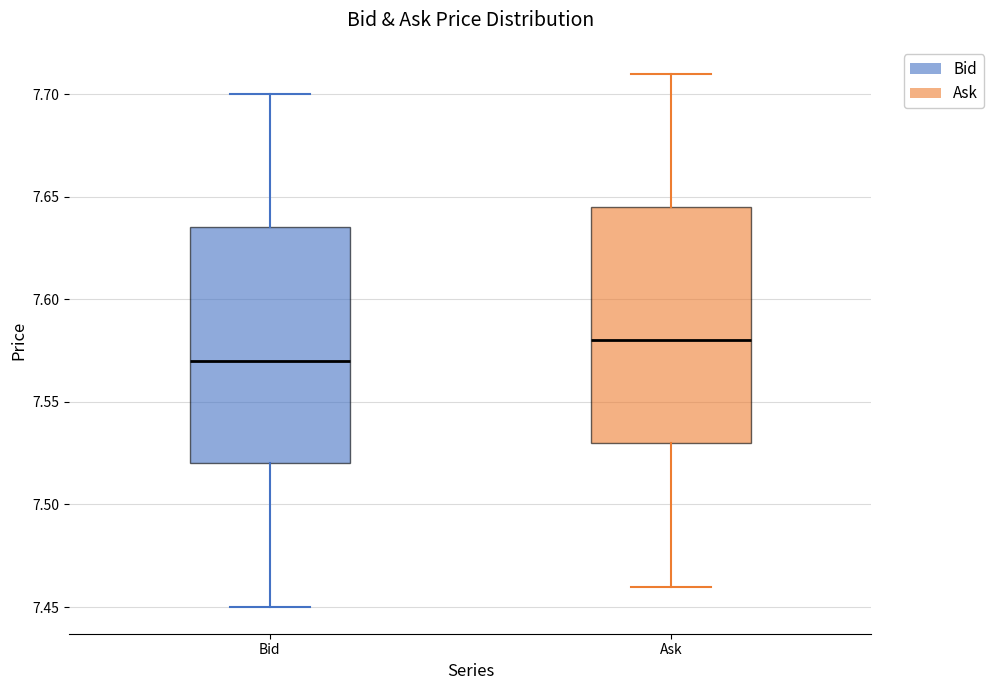

Reading left to right, transcribe this box plot: for each box, give where its median line is, the range the box spans, and where its two whiskers end, as read against the y-axis. The values are not printed on the chart, so give them approximately, as read against the axis.

Bid: median 7.570, box 7.520 to 7.635, whiskers 7.450 to 7.700
Ask: median 7.580, box 7.530 to 7.645, whiskers 7.460 to 7.710